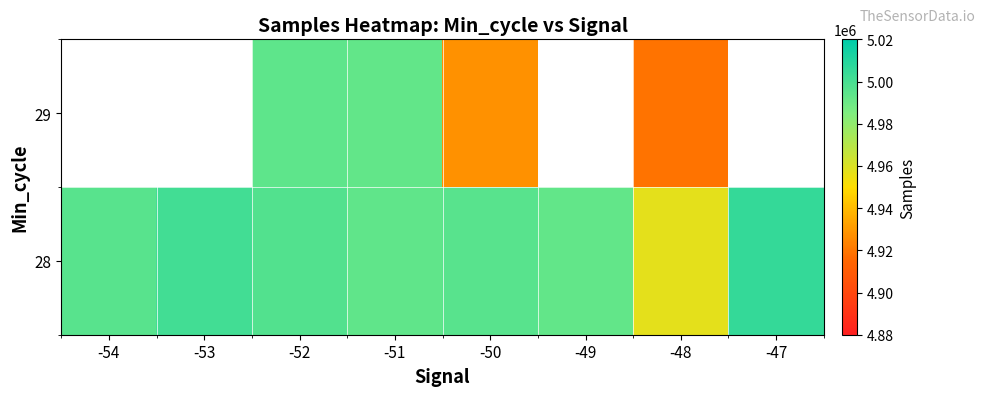

How many categories are shown in the chart?

8